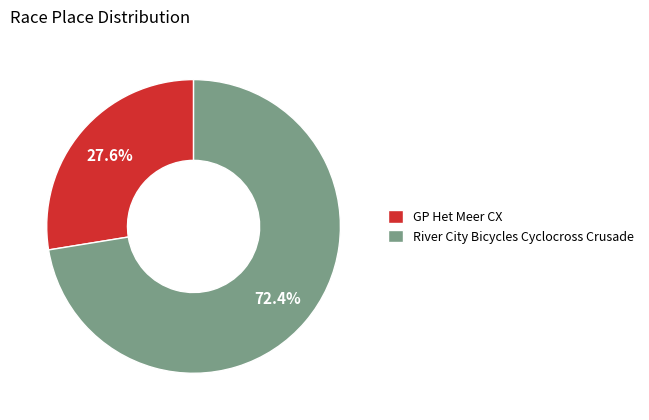

To the nearest percent, what is the difference between the GP Het Meer CX and River City Bicycles Cyclocross Crusade slice percentages?

45%